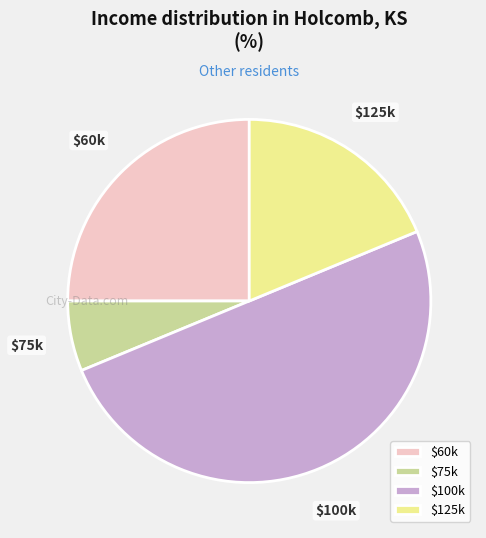

Does $60k account for over 50% of the chart?

No